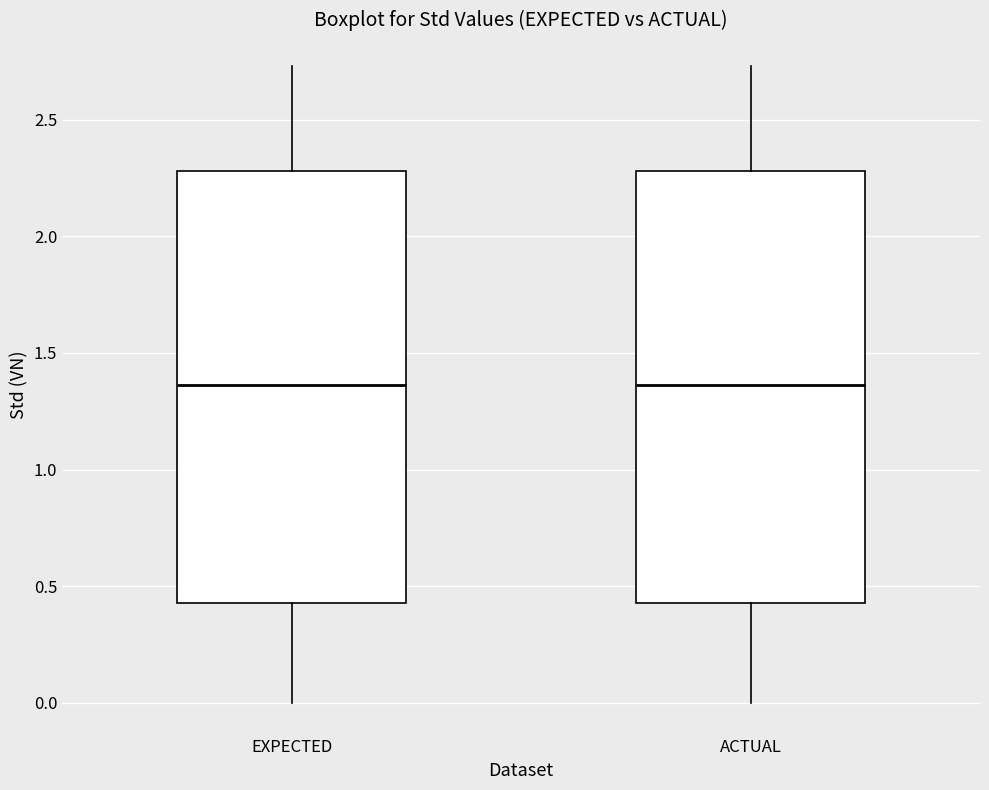

Where is the lower edge of the box for ACTUAL on the y-axis? The values are not printed on the chart, so give them approximately, as read against the axis.

0.45